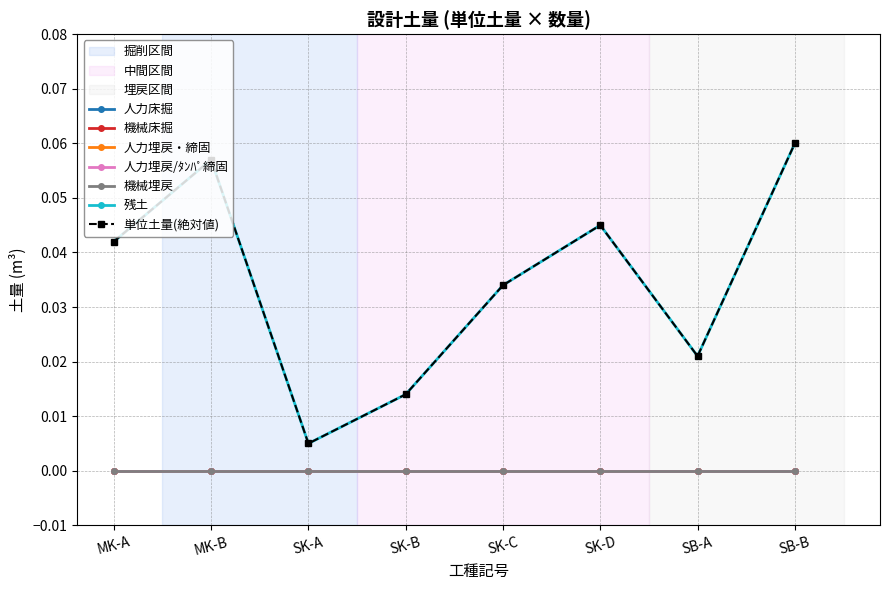

Is this an area chart (filled region under the line)?

No